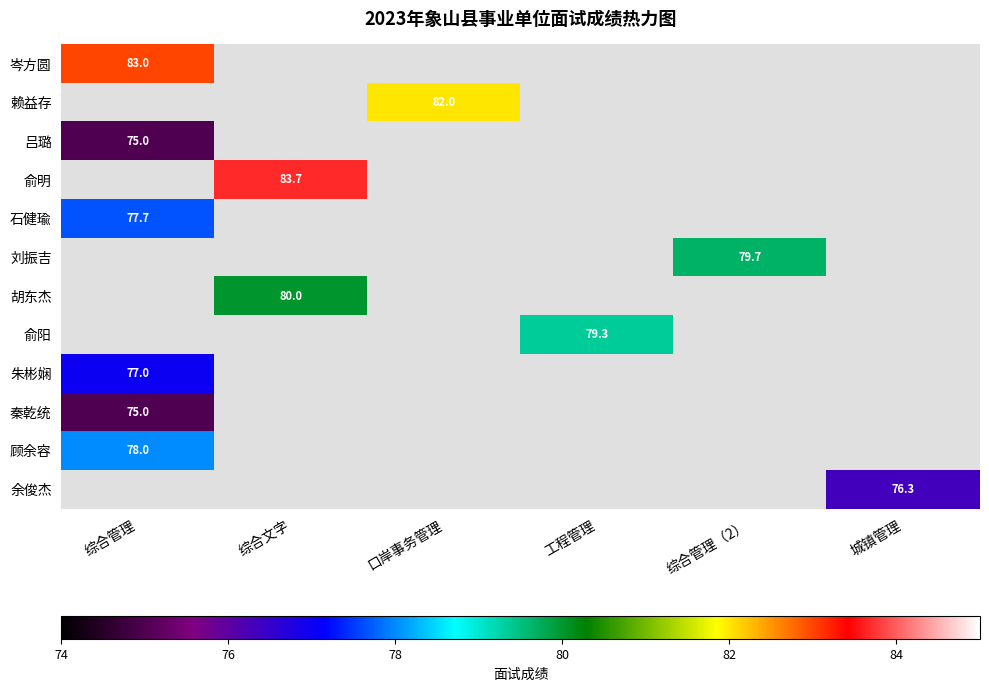

Read the 吕璐 value at 综合管理.

75.0